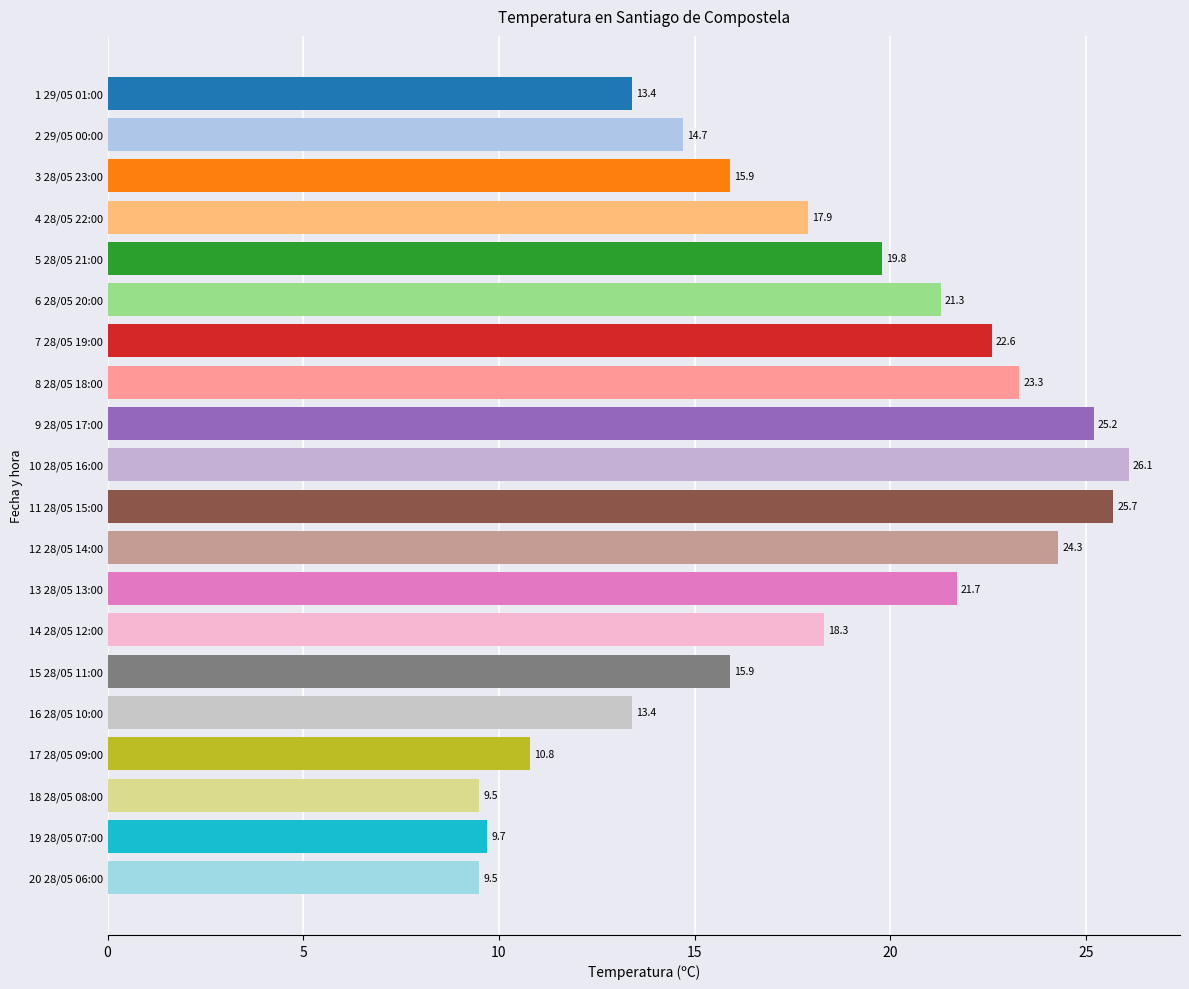

What is the ratio of the value at 3 28/05 23:00 to the value at 14 28/05 12:00?

0.9